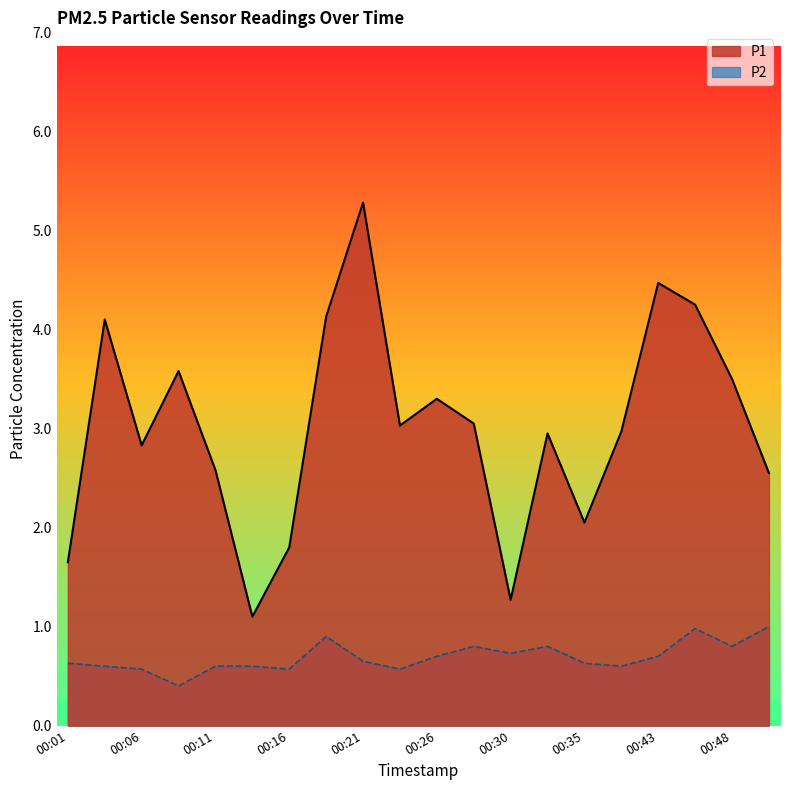

Between 00:33 and 00:13, which is larger?

00:33